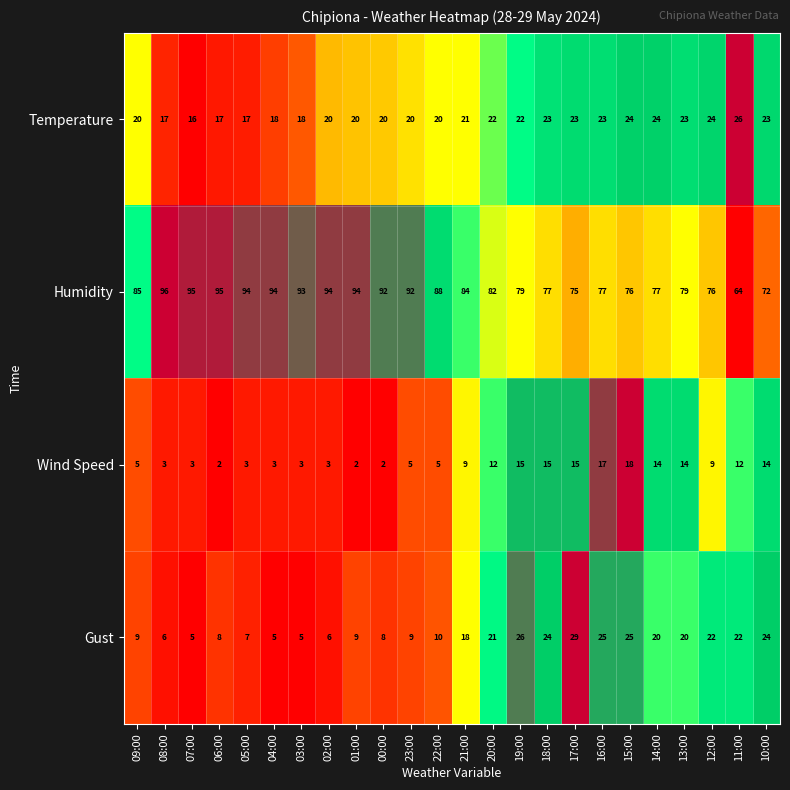

What is the highest value of the Humidity series?

96